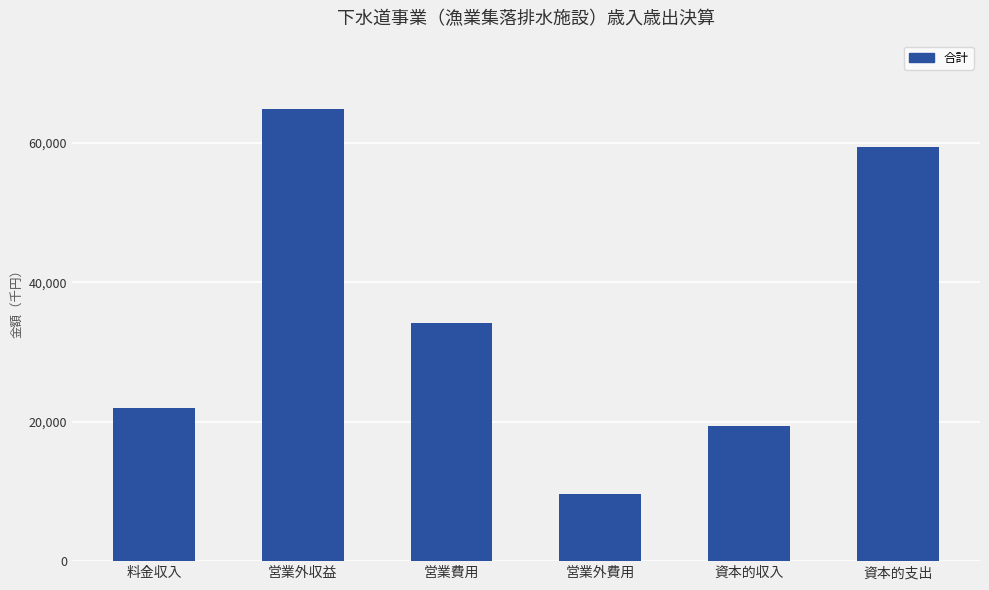

At which label does the data first exceed 34175?

営業外収益